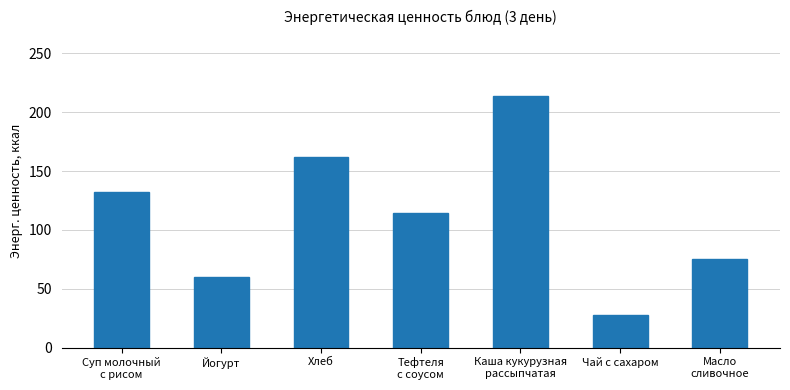

How many bars are there in total?

7